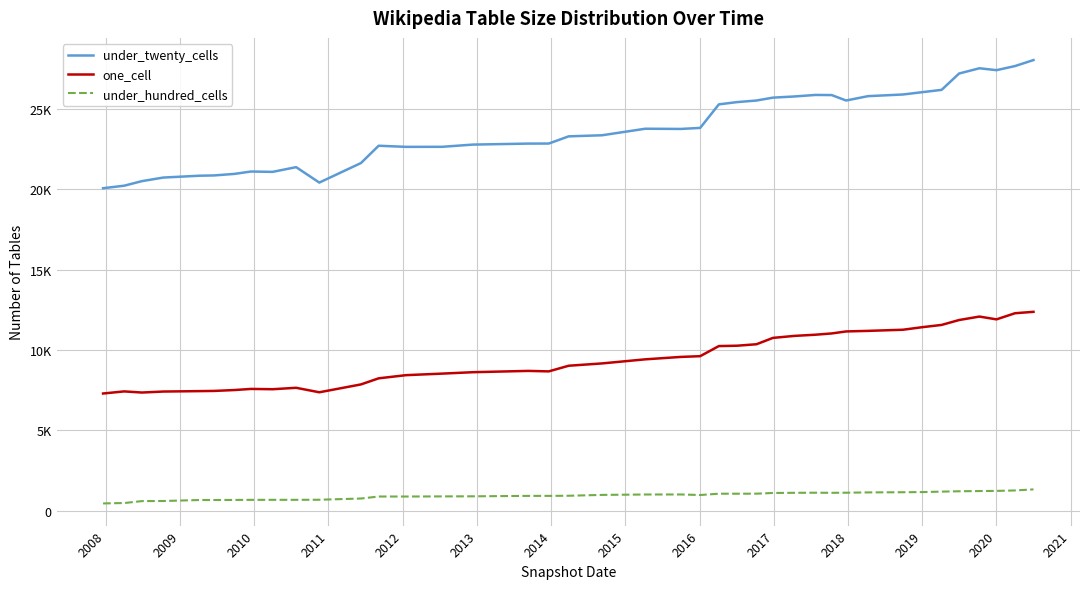

True or false: one_cell and under_twenty_cells intersect in this chart.

False